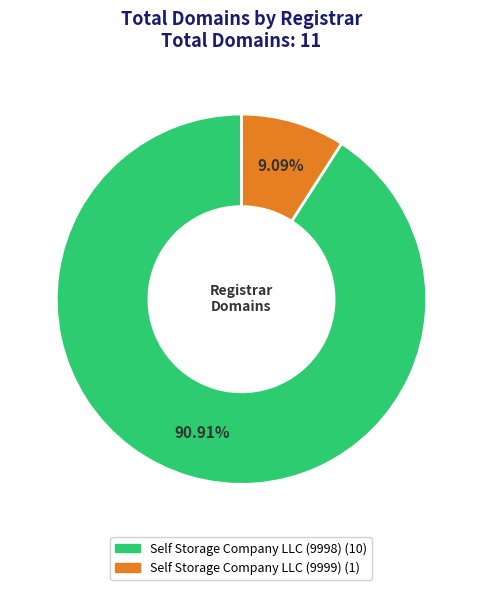

To the nearest percent, what is the average slice percentage?

50%